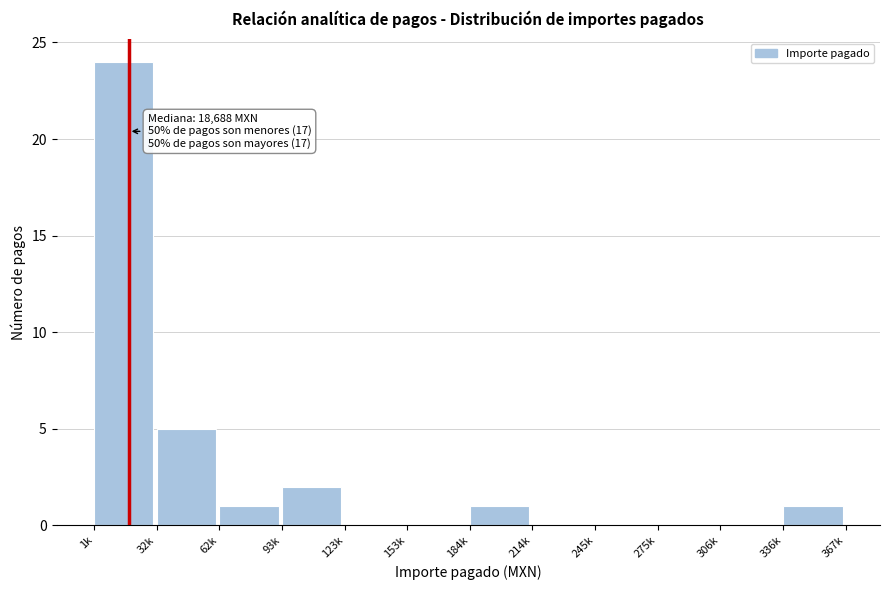

Reading right to left, transcribe all the data shown in this chart.

336k=1	306k=0	275k=0	245k=0	214k=0	184k=1	153k=0	123k=0	93k=2	62k=1	32k=5	1k=24